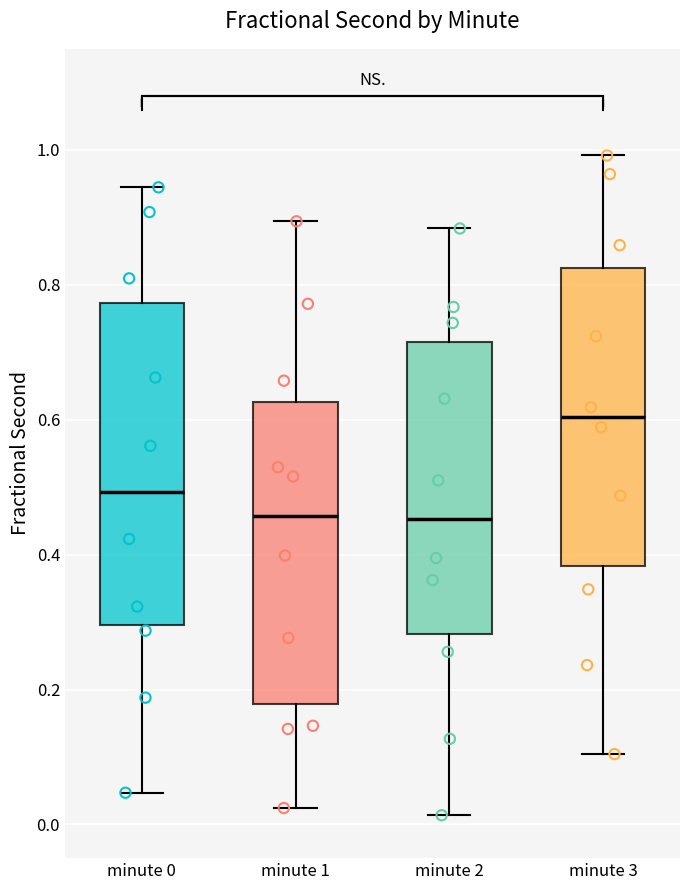

Which box is the tallest, from its lower edge to its upper edge?

minute 0